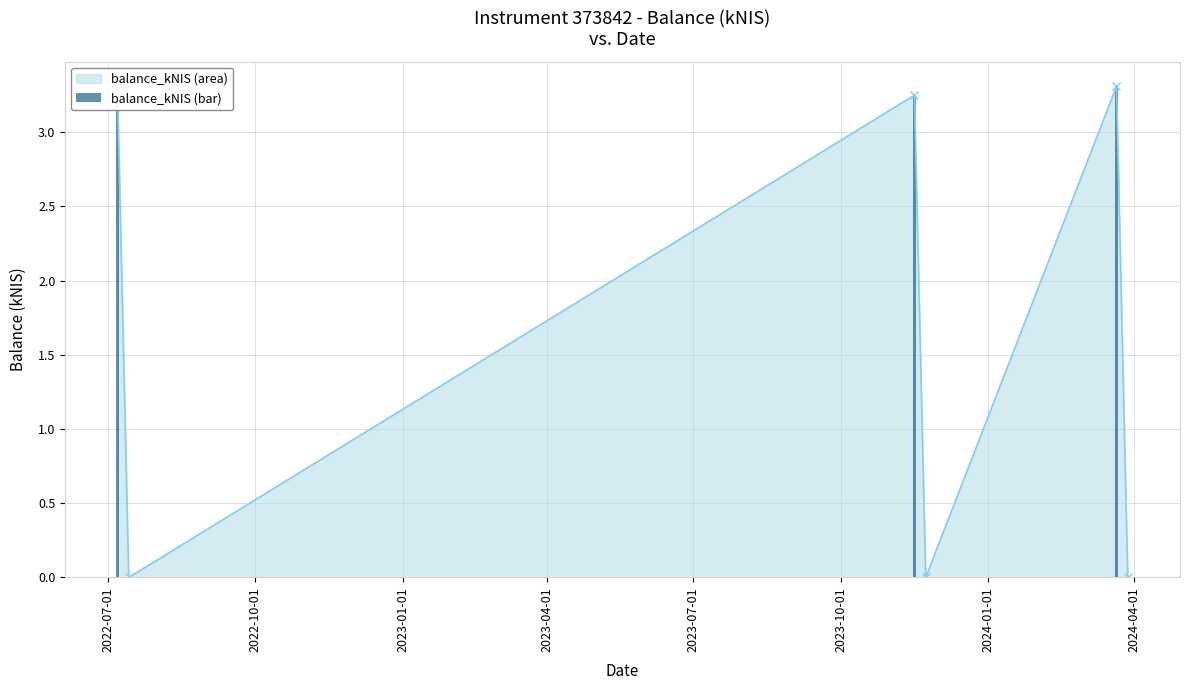

What is the maximum value shown in the chart?

3.3